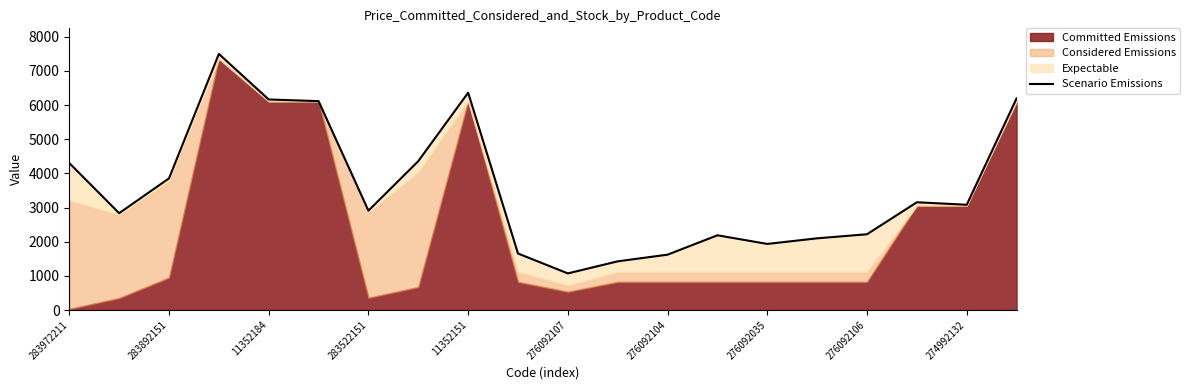

Does the chart display data point markers on the line(s)?

No